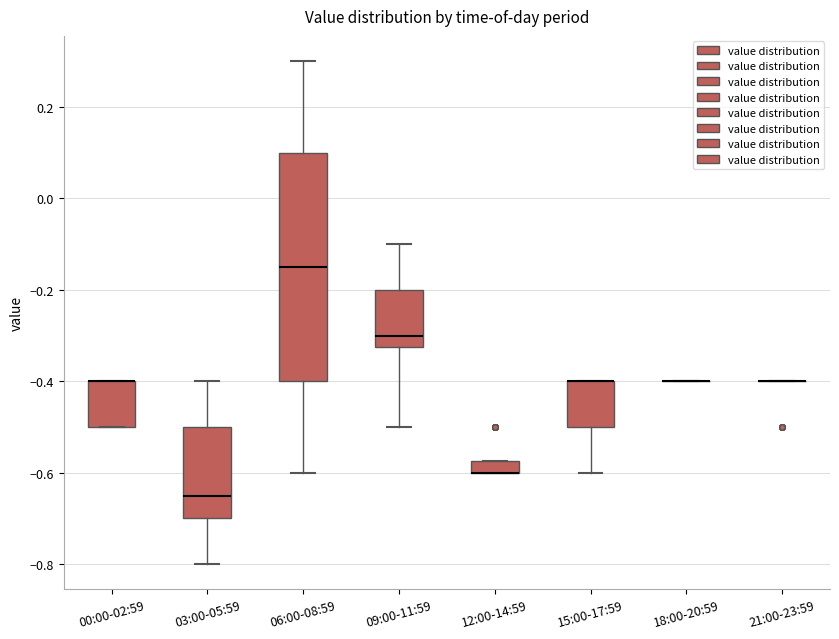

Comparing the boxes themselves (not the whiskers), which one is the tallest?

06:00-08:59